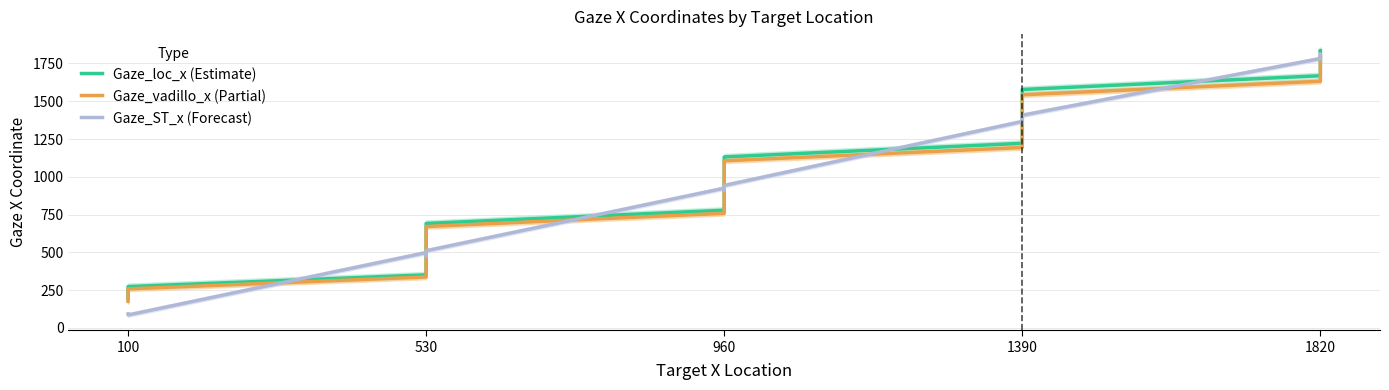

Which series has the largest total across all categories?

Gaze_loc_x (Estimate)